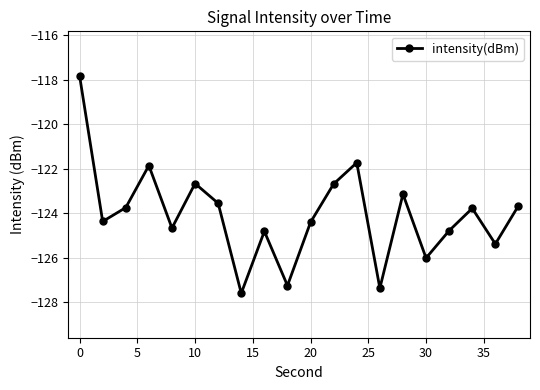

True or false: there are more than 0 points higher than both neighbors.

True